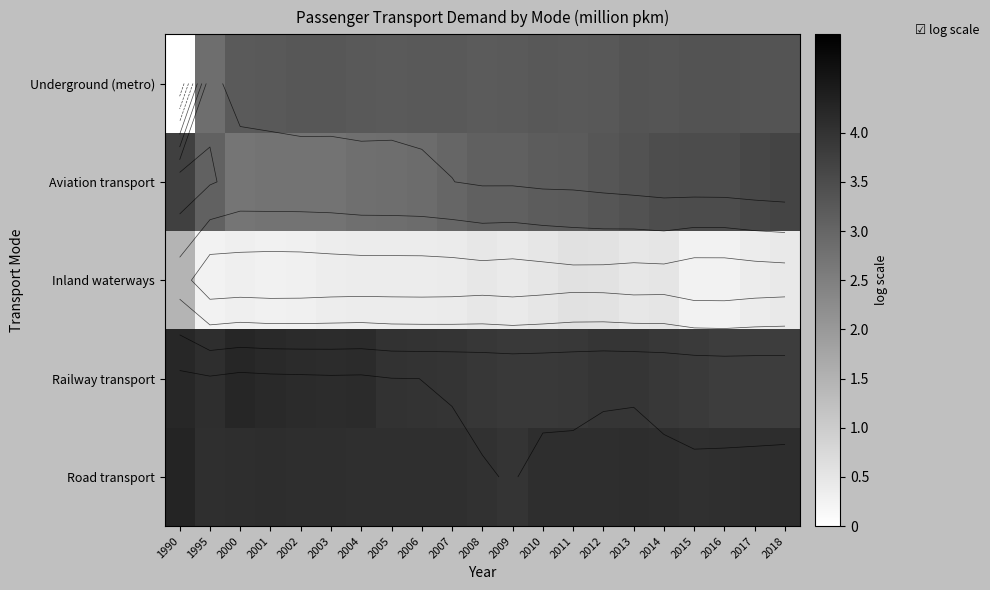

The value of Road transport at 2002 is 6.6. True or false?

False